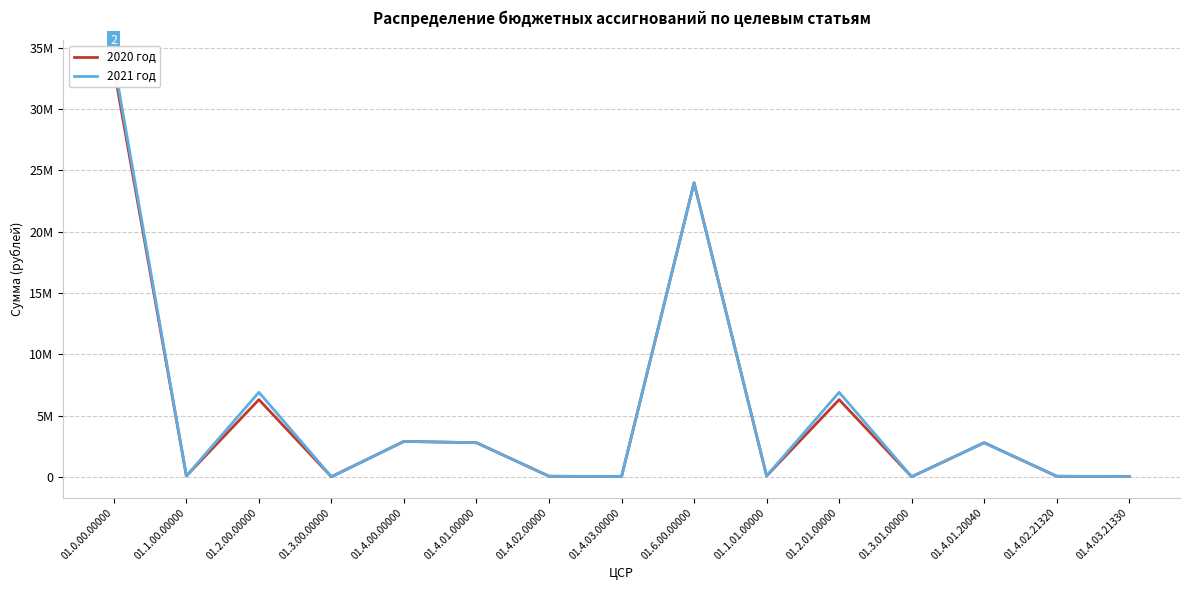

How many values in the 2021 год series are below 92688?

6